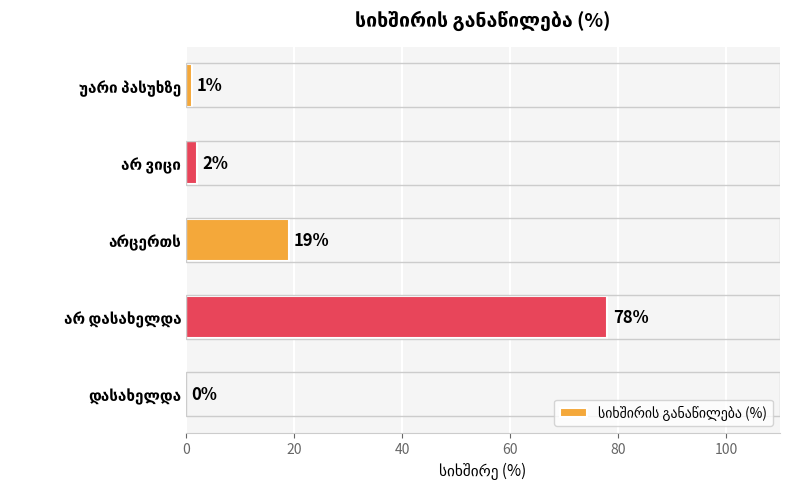

What is the greatest value displayed?

78